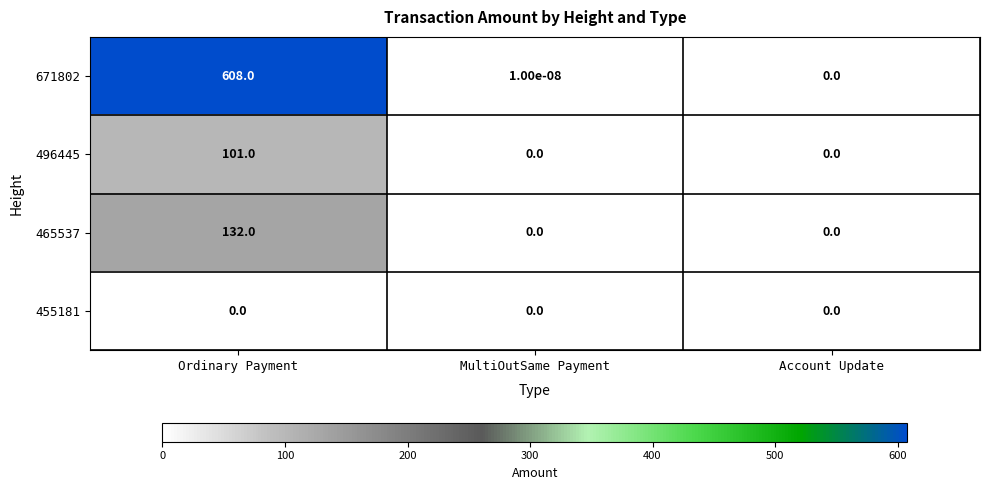

How many categories are shown in the chart?

3